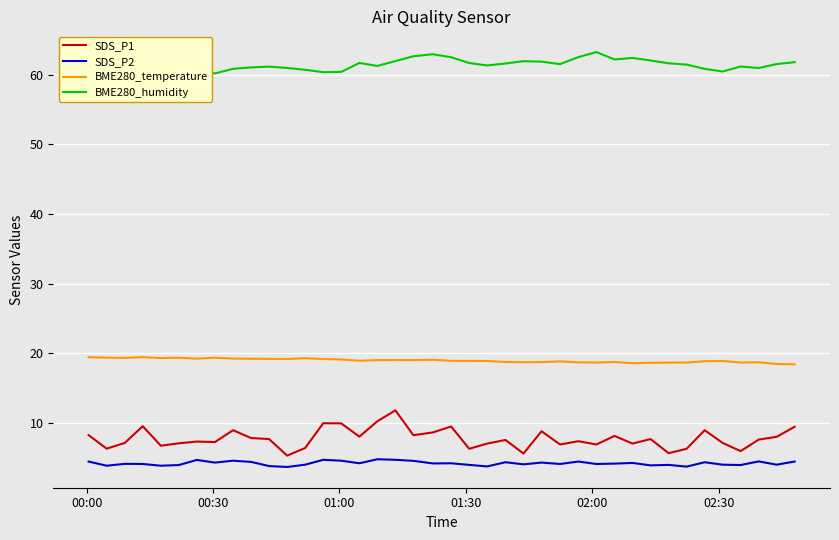

What is the minimum value for SDS_P2?

3.7